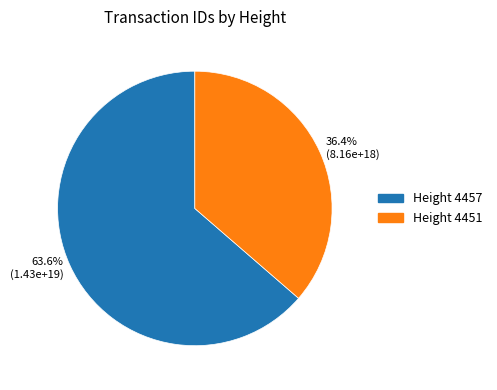

Rank the categories by value from highest to lowest.

Height 4457, Height 4451